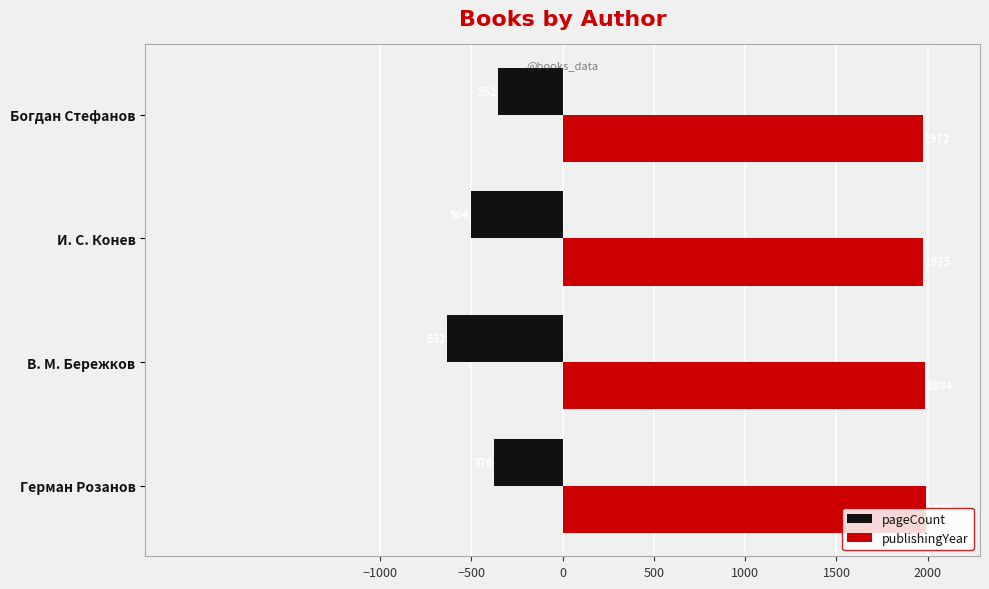

At which category is the sum across all series the highest?

Богдан Стефанов